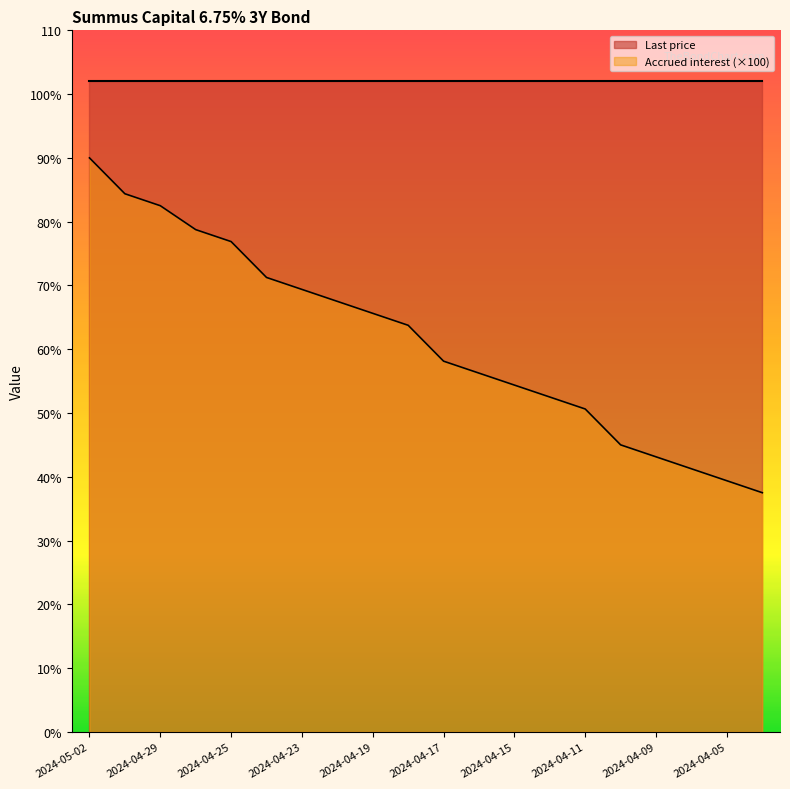

What is the label of the 12th point from the right?

2024-04-19